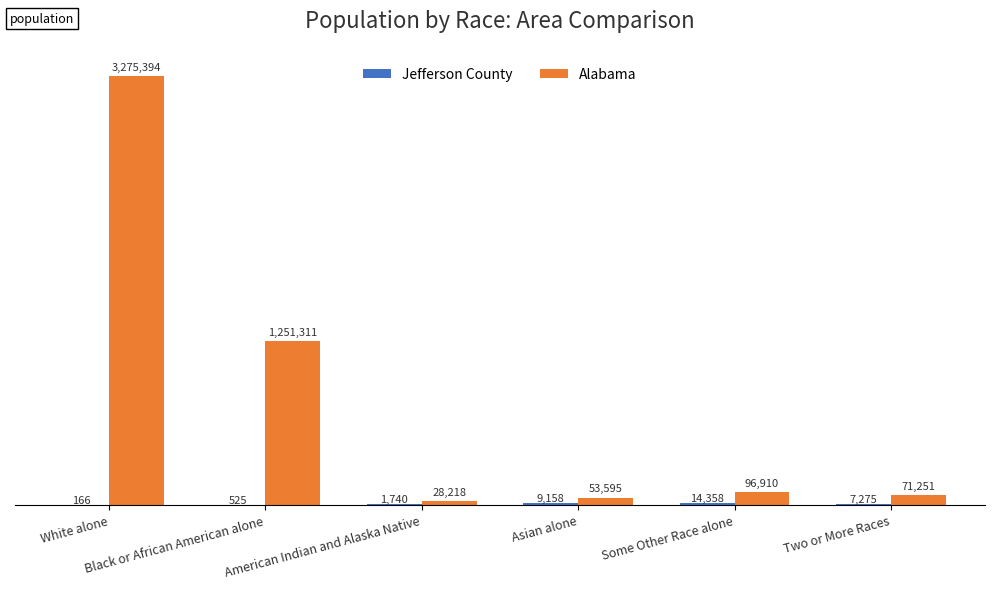

What is the value of the Alabama bar at the 6th from the left?

71251